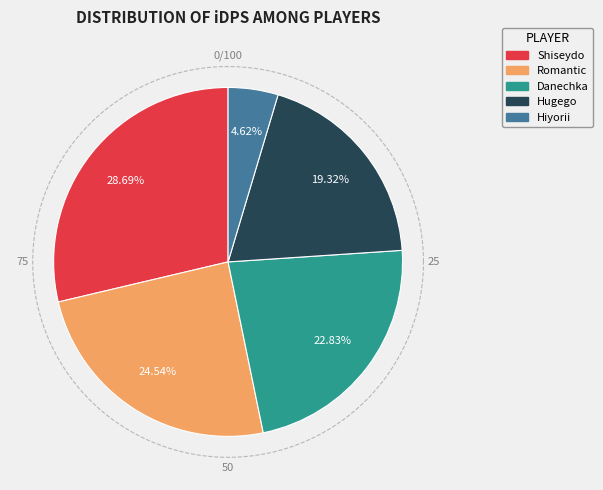

To the nearest percent, what is the difference between the largest and smallest slice percentages?

24%